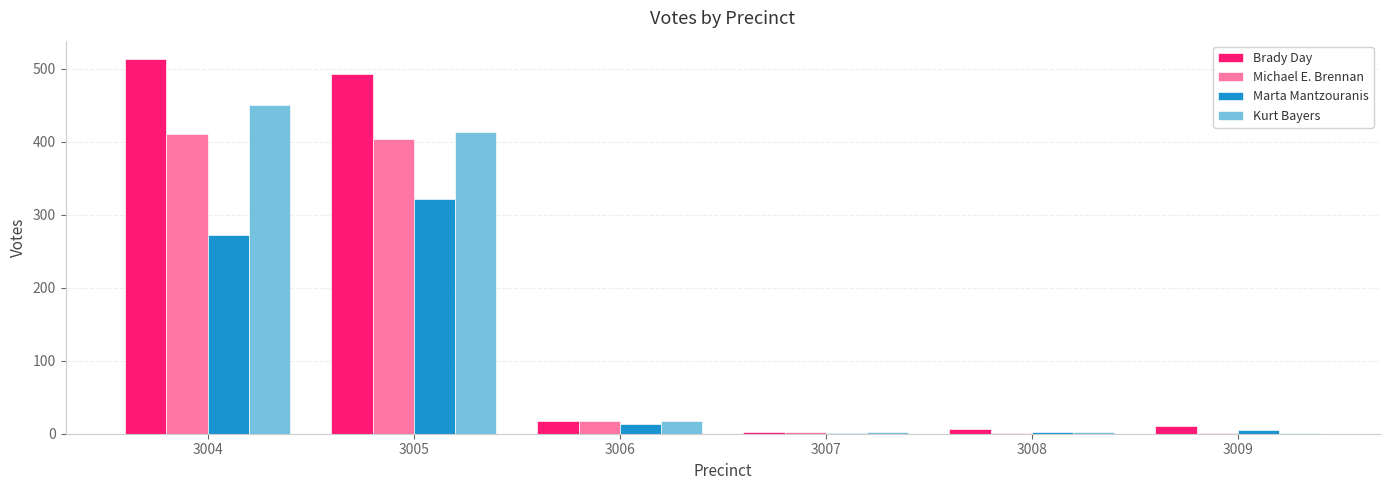

At which label does Brady Day reach its peak?

3004